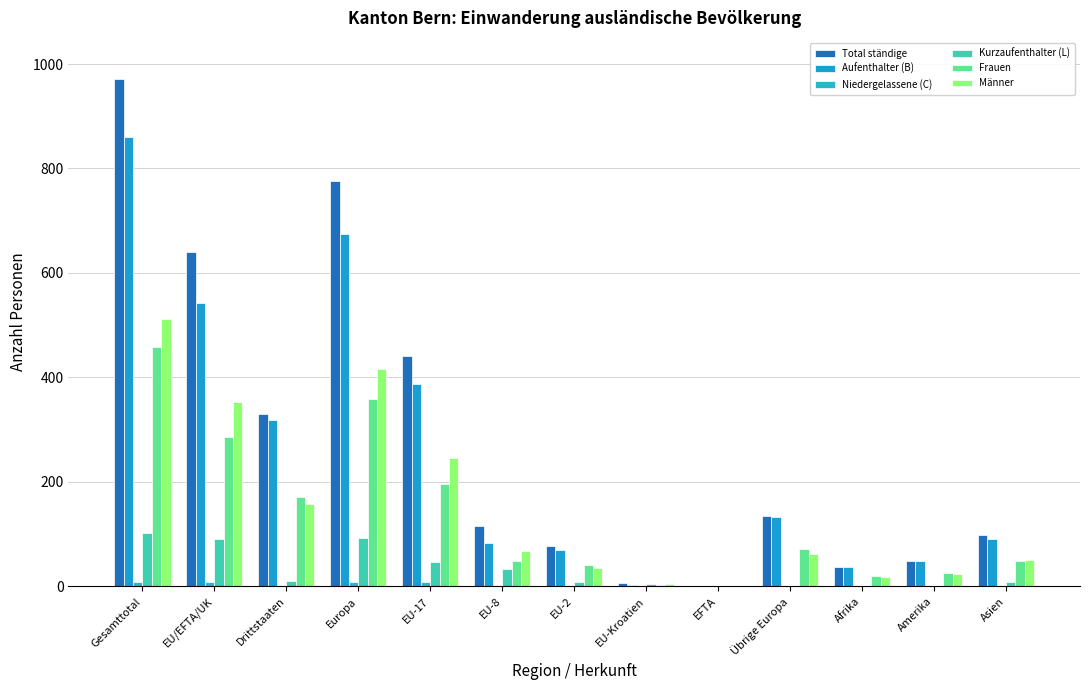

What is the total value across all series at EFTA?

3